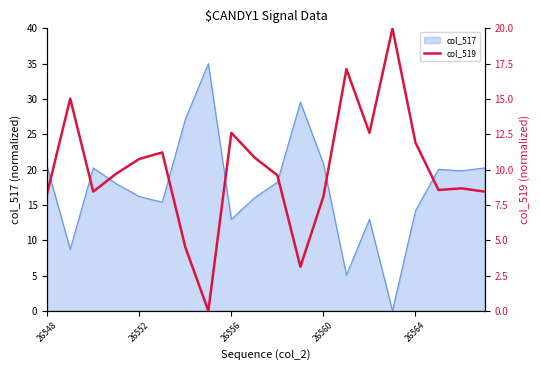

What is the change in value from 11 to 17?

+5.4